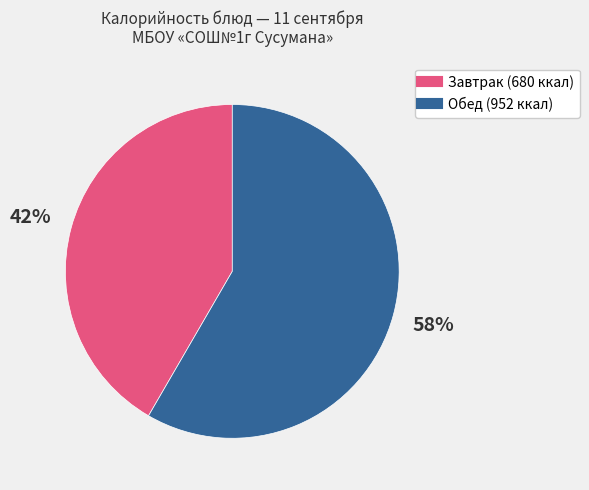

How many slices are in this pie chart?

2